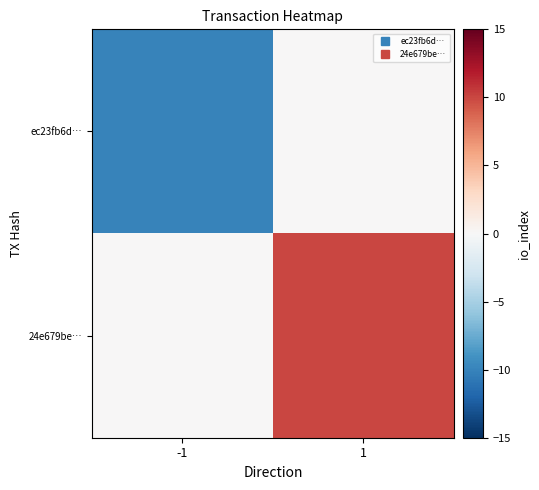

What is the total value across all series at -1?

-10